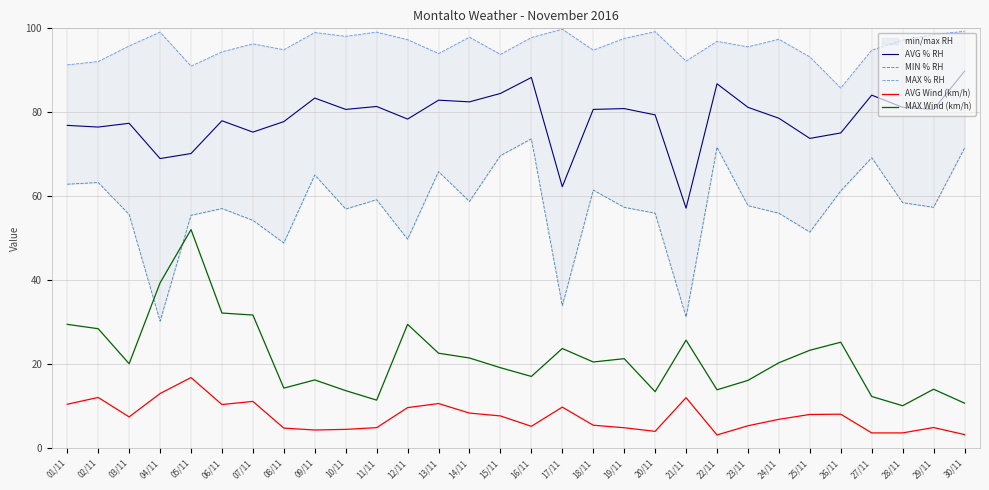

What position from the left is 23/11?

23